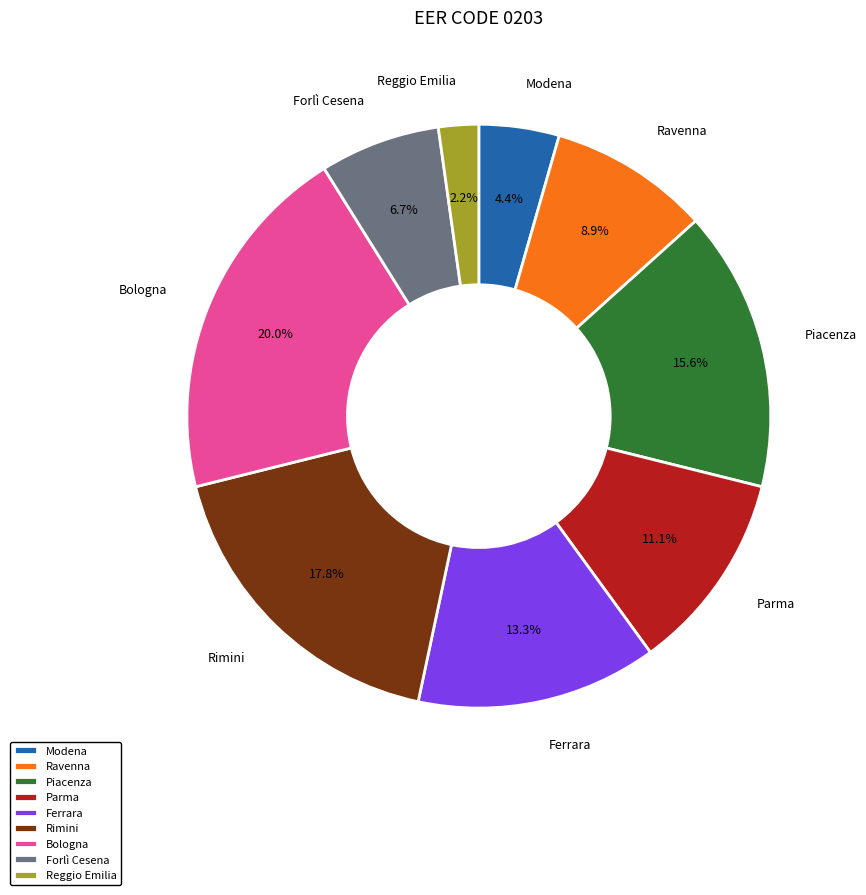

How many segments does this pie chart have?

9